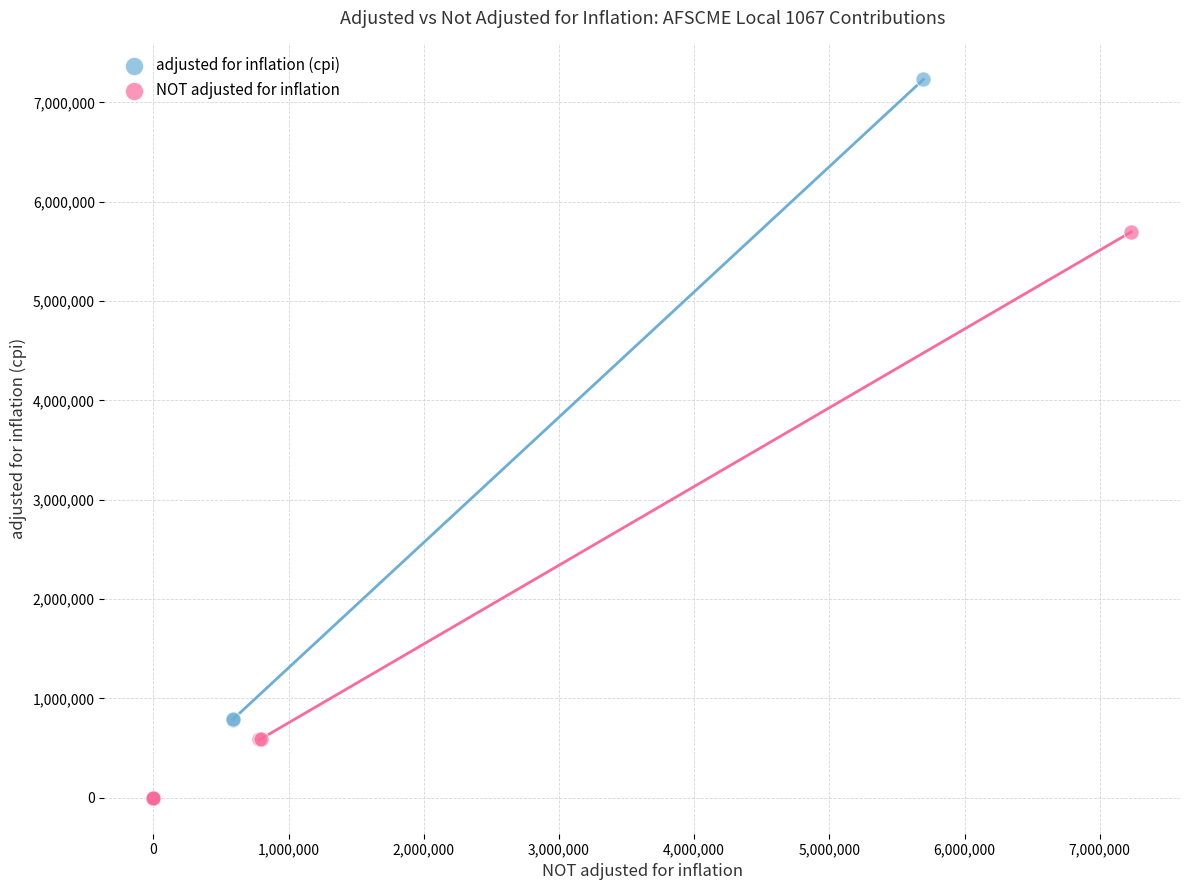

Which series has the widest spread of Y values?

adjusted for inflation (cpi)